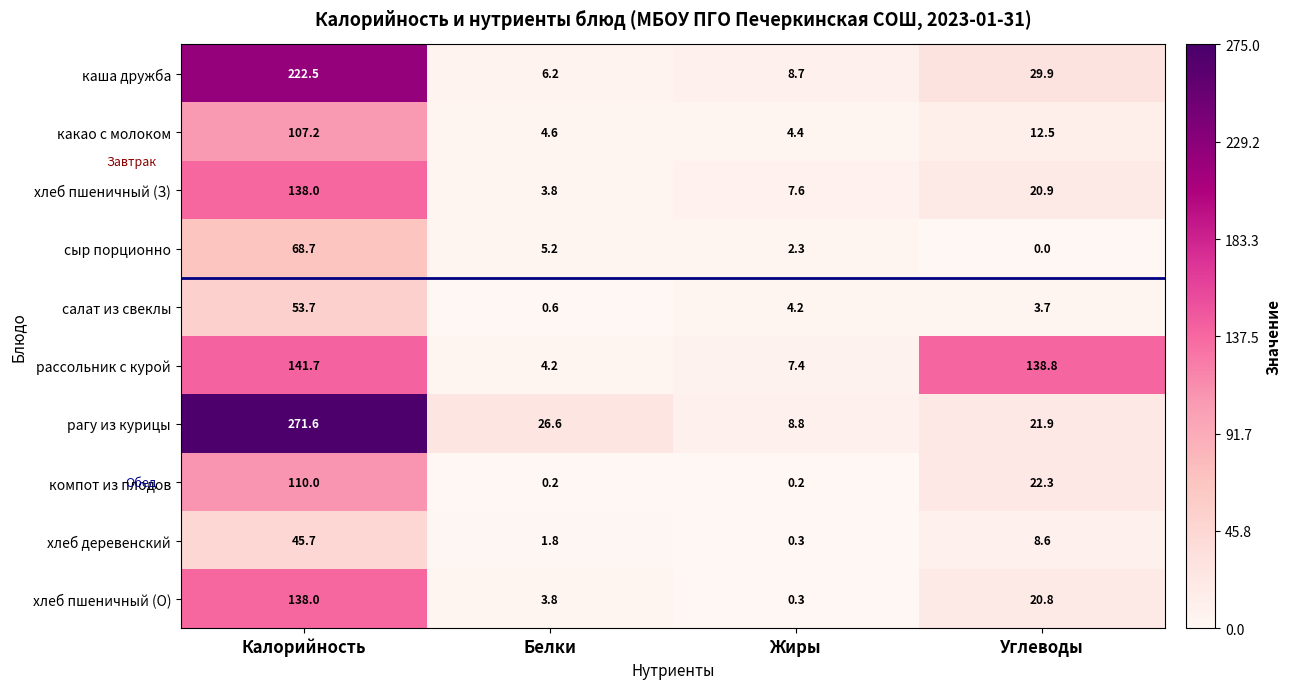

What is the difference between the highest and lowest values at Углеводы?

138.8